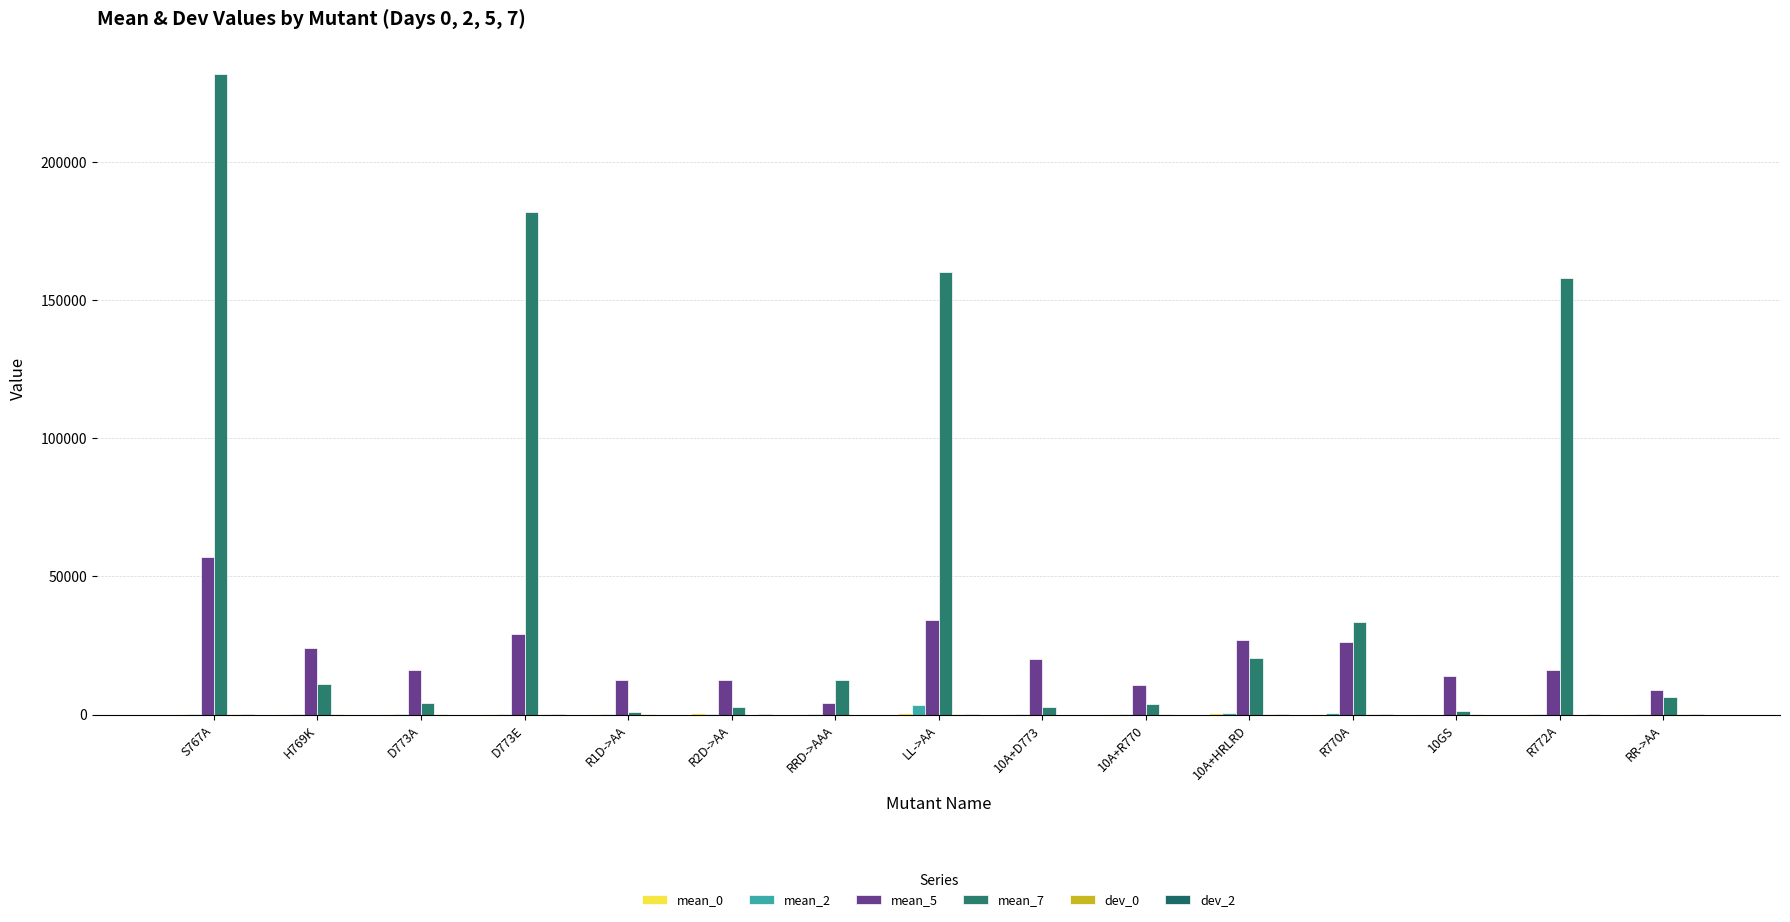

What is the spread (max minus min) of values at D773A?

15964.6